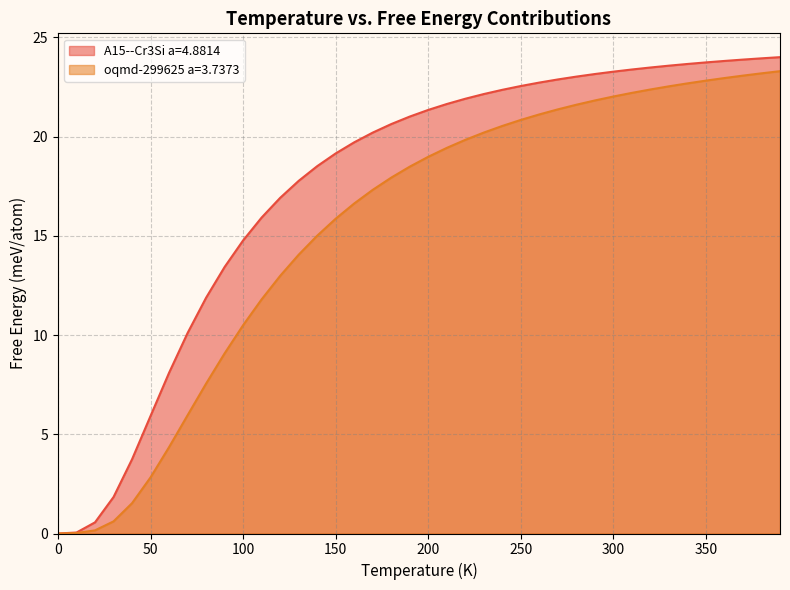

What is the total value across all series at 200?

40.3